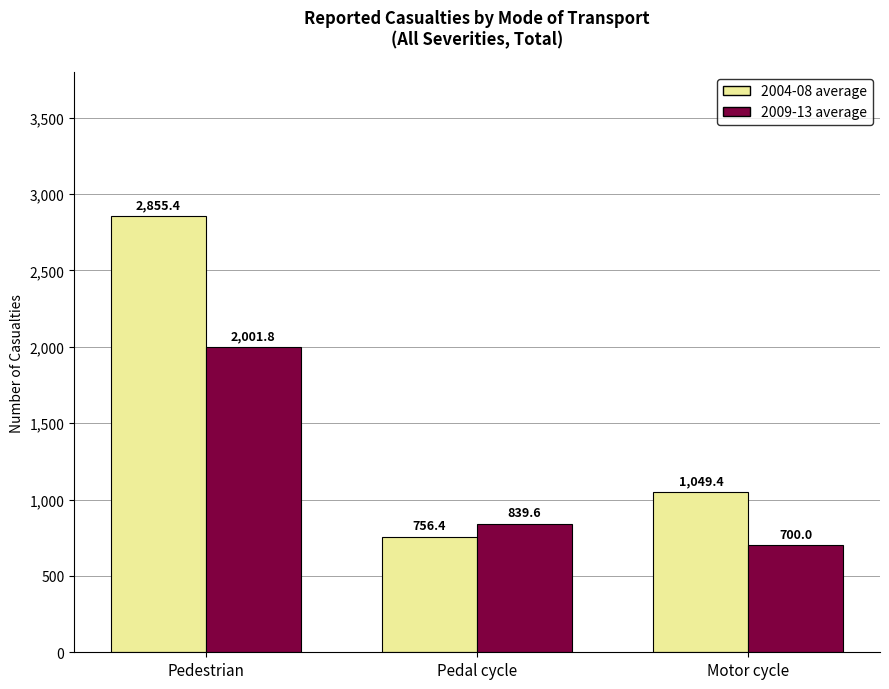

What position from the right is Pedestrian?

3